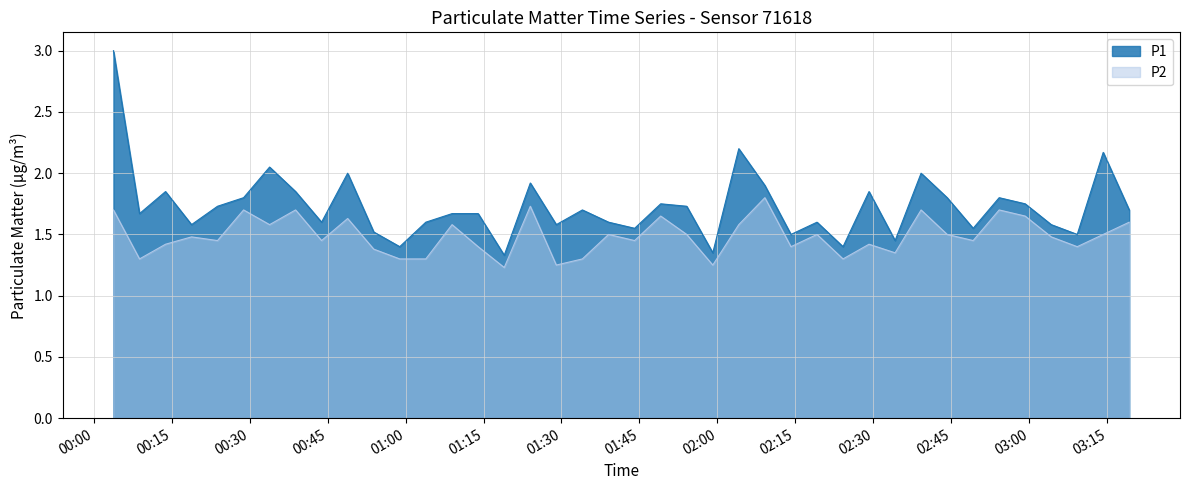

At which category does P2 reach its first local peak?

2023-05-07T00:18:50